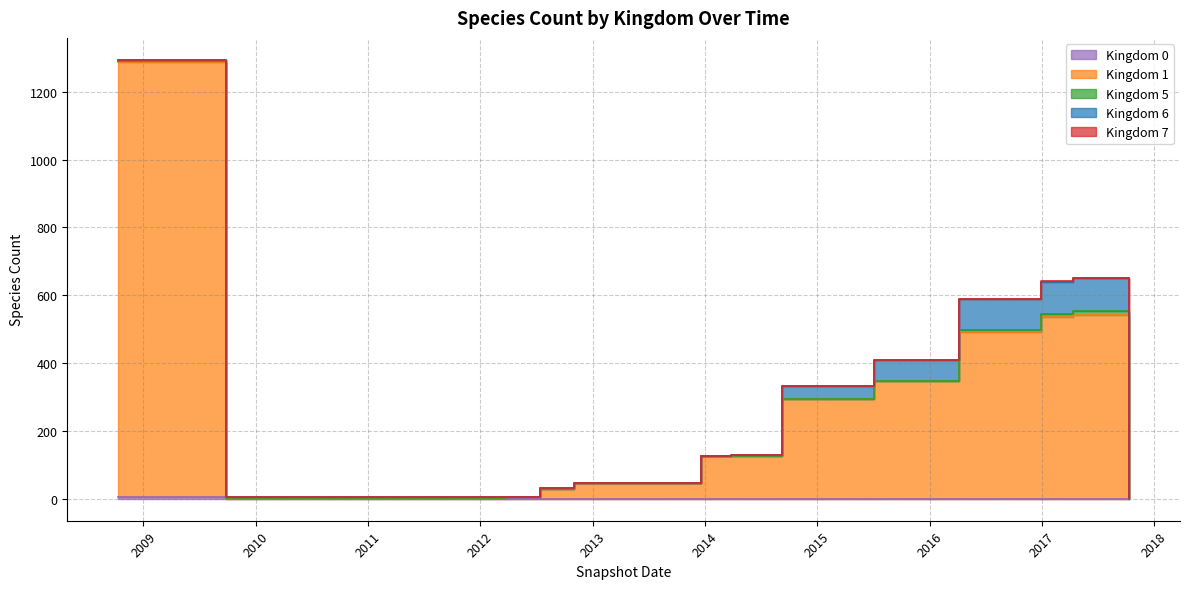

Which has a higher value, 2014-03-28 or 2014-03-28?

2014-03-28